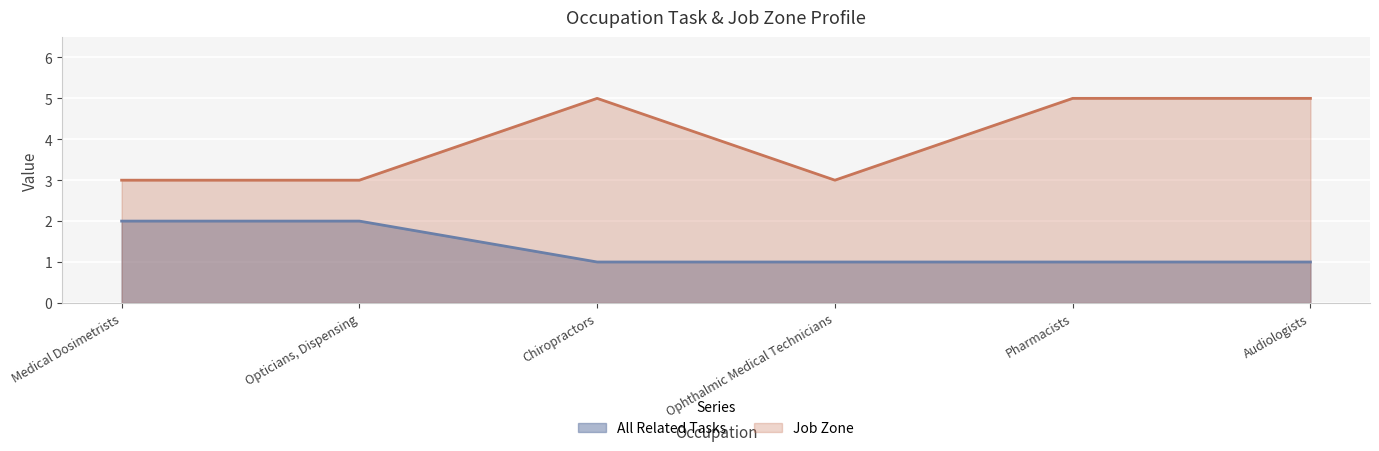

List the series in order of their overall mean, lowest first.

All Related Tasks, Job Zone